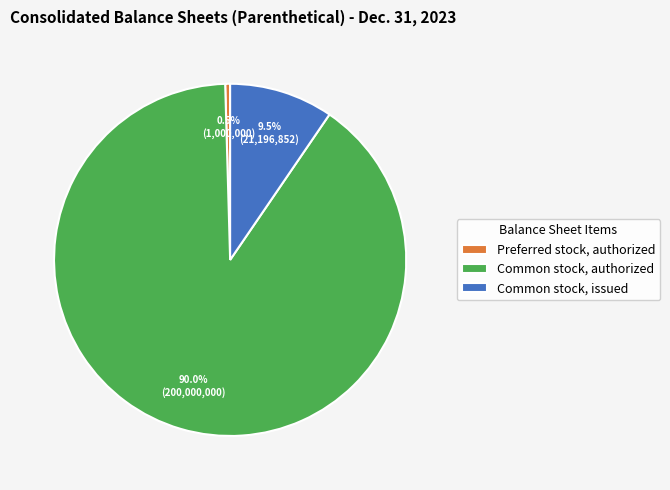

Rank the categories by value from highest to lowest.

Common stock, authorized, Common stock, issued, Preferred stock, authorized